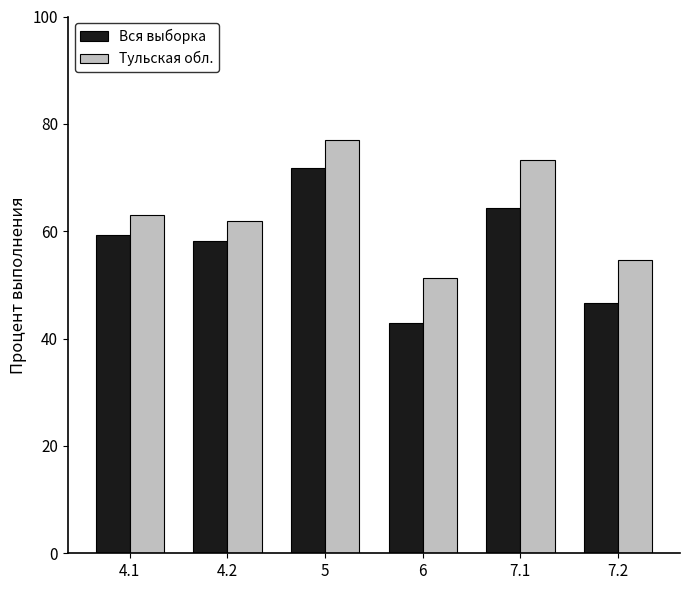

How many data points in Тульская обл. are above 63?

3